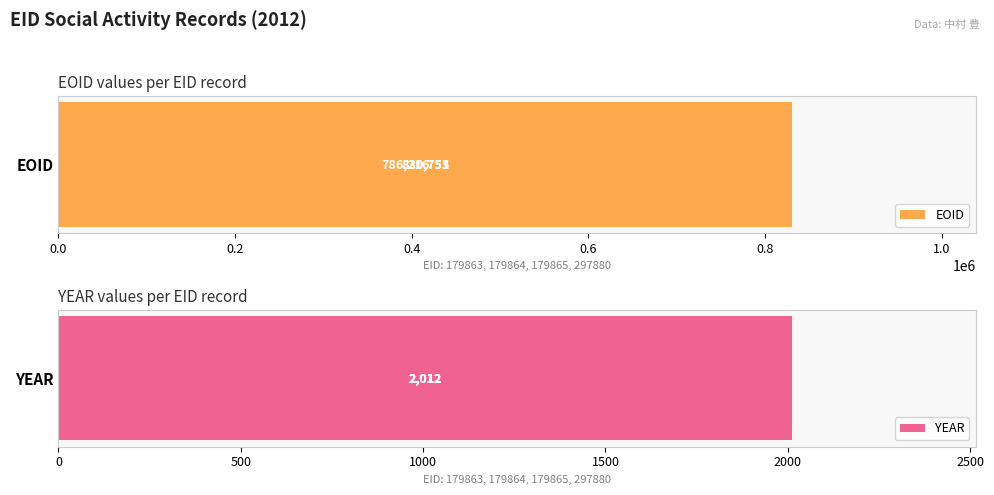

List the series in order of their peak value, highest first.

EOID, YEAR